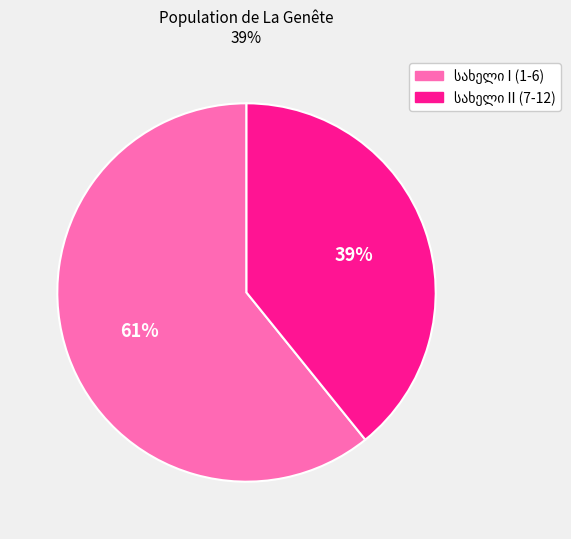

Is there a majority slice in this chart?

Yes